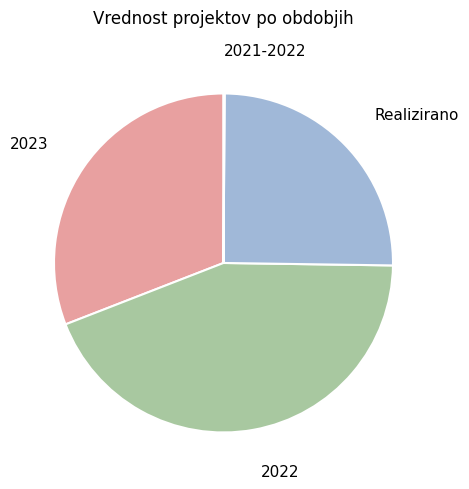

Which has a higher value, Realizirano or 2023?

2023